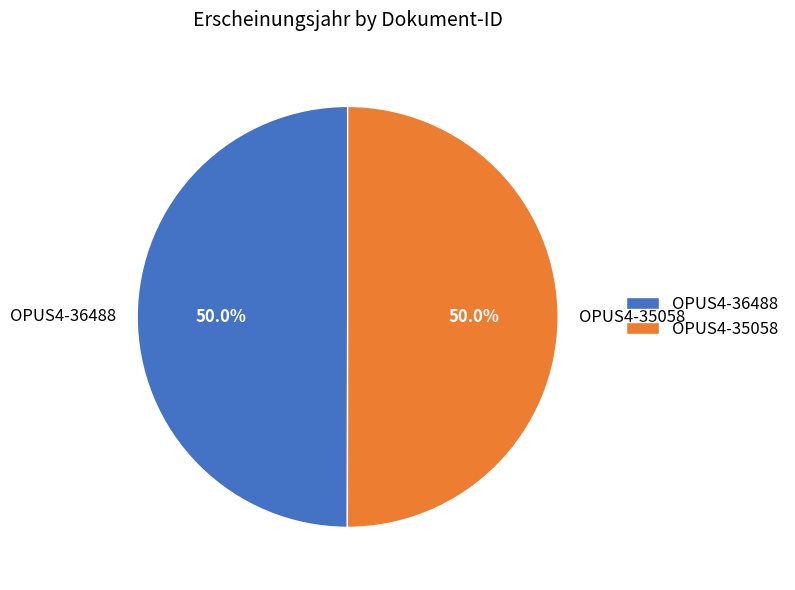

Approximately how many times larger is the value at OPUS4-35058 compared to OPUS4-36488?

1.0